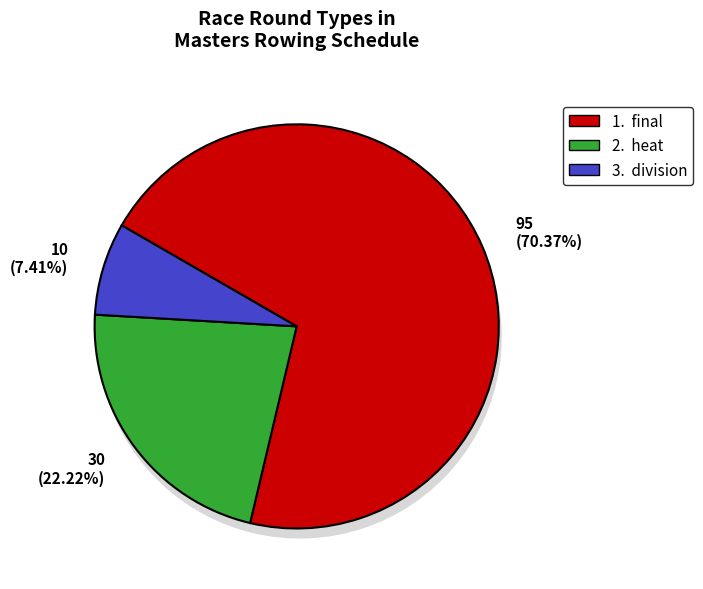

What is the smallest slice in the pie chart?

division